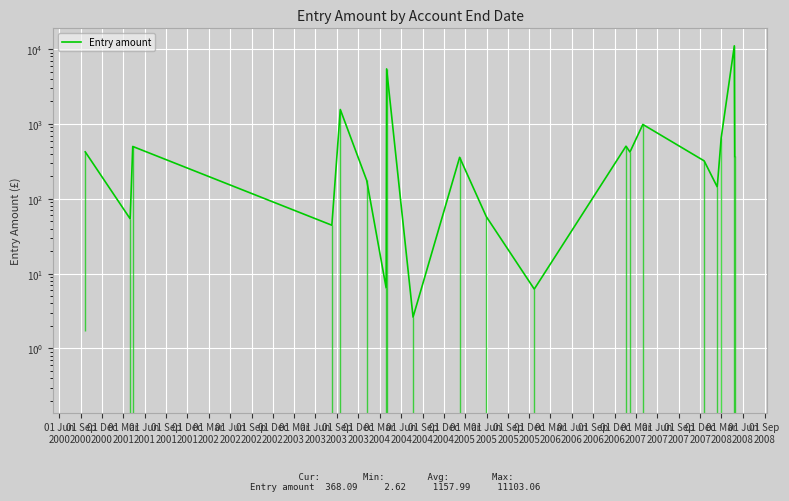

What is the sum of all values?

23159.8